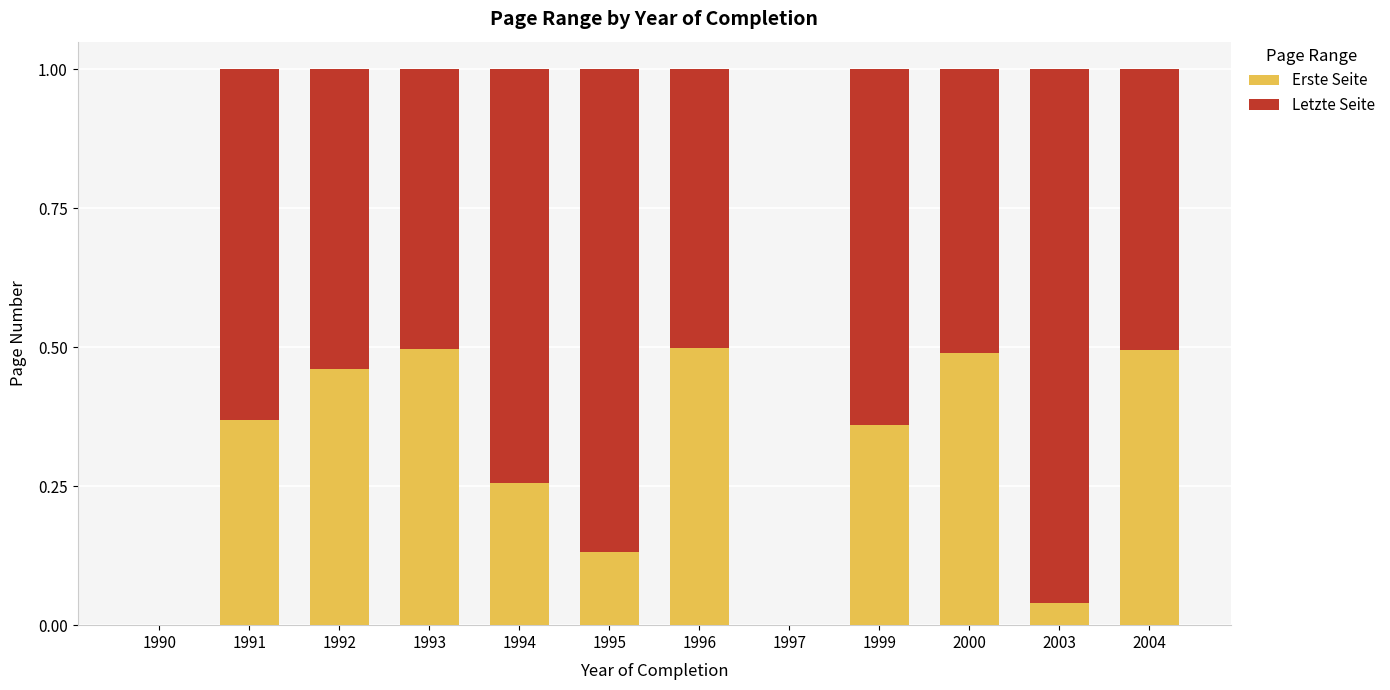

How many categories are shown in the chart?

12